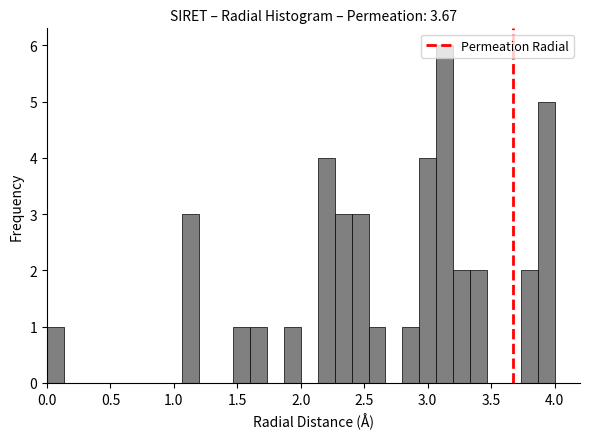

Read against the x-axis, roughly where is the centre of the tallest bar?

3.15